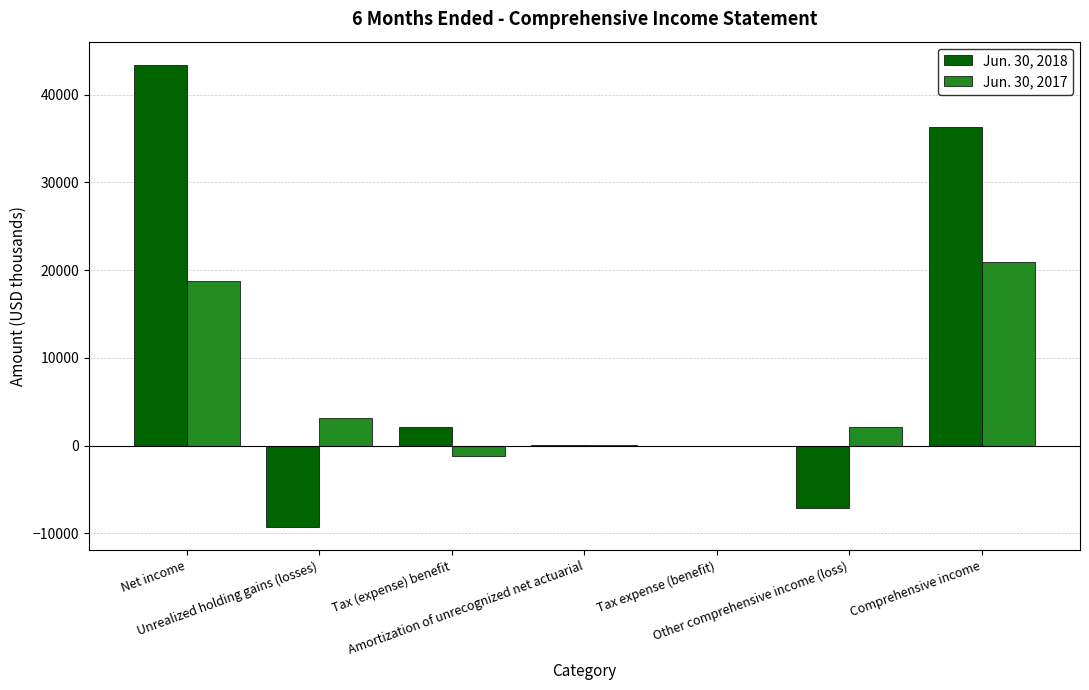

At which category is the sum across all series the highest?

Net income